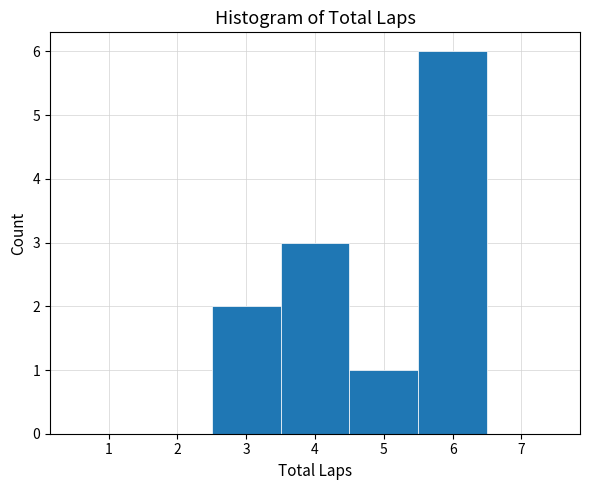

Which range on the x-axis has the tallest bar?

5.5 to 6.5